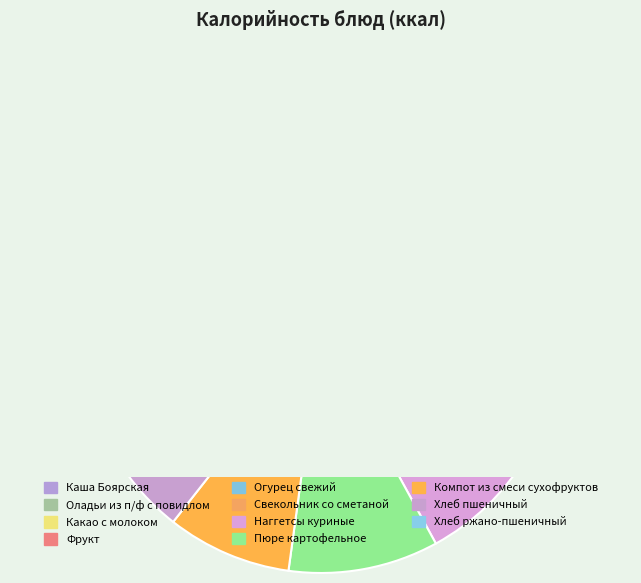

Is it true that Каша Боярская is 25% of the pie?

False